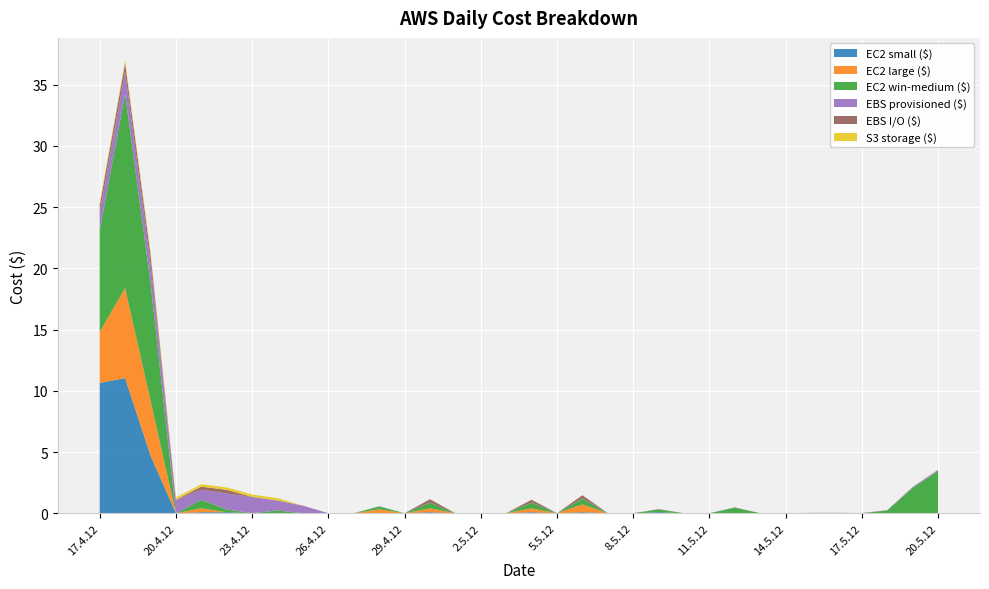

Reading right to left, what are all the values shown in this chart?

EC2 small ($): 0.0	0.0	0.0	0.0	0.0	0.0	0.0	0.0	0.0	0.0	0.0	0.1	0.0	0.0	0.1	0.0	0.1	0.0	0.0	0.0	0.1	0.0	0.0	0.0	0.0	0.0	0.0	0.0	0.1	0.1	0.0	4.7	11.0	10.6
EC2 large ($): 0.0	0.0	0.0	0.0	0.0	0.0	0.0	0.0	0.0	0.0	0.0	0.0	0.0	0.0	0.6	0.0	0.3	0.0	0.0	0.0	0.3	0.0	0.3	0.0	0.0	0.0	0.0	0.0	0.0	0.3	0.0	4.5	7.4	4.2
EC2 win-medium ($): 3.5	2.1	0.2	0.0	0.0	0.0	0.0	0.0	0.5	0.0	0.0	0.2	0.0	0.0	0.5	0.0	0.5	0.0	0.0	0.0	0.5	0.0	0.2	0.0	0.0	0.0	0.2	0.0	0.2	0.7	0.0	9.7	15.9	8.3
EBS provisioned ($): 0.1	0.1	0.0	0.0	0.0	0.0	0.0	0.0	0.0	0.0	0.0	0.0	0.0	0.0	0.0	0.0	0.0	0.0	0.0	0.0	0.0	0.0	0.0	0.0	0.0	0.6	0.8	1.3	1.3	0.8	1.1	1.6	1.8	1.5
EBS I/O ($): 0.0	0.0	0.0	0.0	0.0	0.0	0.0	0.0	0.0	0.0	0.0	0.0	0.0	0.0	0.3	0.0	0.2	0.0	0.0	0.0	0.3	0.0	0.0	0.0	0.0	0.0	0.0	0.0	0.3	0.2	0.0	0.7	0.7	0.6
S3 storage ($): 0.0	0.0	0.0	0.0	0.0	0.0	0.0	0.0	0.0	0.0	0.0	0.0	0.0	0.0	0.0	0.0	0.0	0.0	0.0	0.0	0.0	0.0	0.0	0.0	0.0	0.0	0.2	0.2	0.2	0.2	0.2	0.2	0.2	0.2